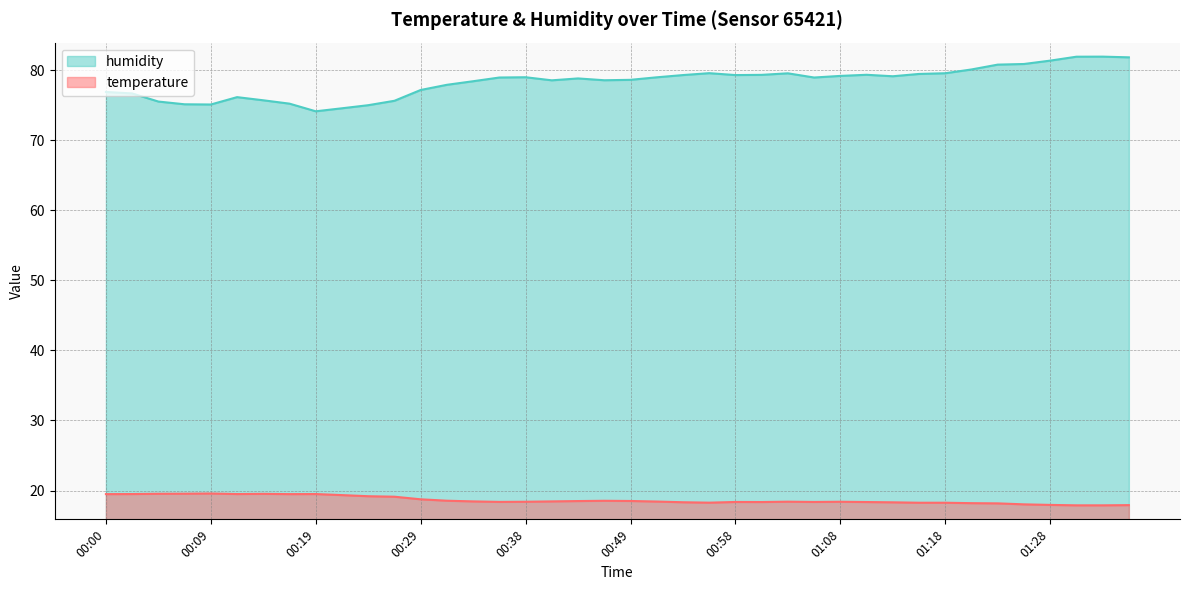

Reading right to left, transcribe all the data shown in this chart.

temperature: 01:35=17.9	01:33=17.9	01:30=17.9	01:28=17.9	01:25=18.0	01:23=18.2	01:20=18.2	01:18=18.3	01:16=18.3	01:13=18.3	01:11=18.4	01:08=18.4	01:06=18.4	01:03=18.4	01:01=18.4	00:58=18.4	00:56=18.3	00:54=18.3	00:51=18.4	00:49=18.5	00:46=18.5	00:44=18.5	00:41=18.4	00:38=18.4	00:36=18.4	00:34=18.4	00:31=18.6	00:29=18.8	00:26=19.1	00:24=19.2	00:21=19.4	00:19=19.5	00:17=19.5	00:14=19.5	00:12=19.5	00:09=19.6	00:07=19.6	00:05=19.5	00:02=19.5	00:00=19.5
humidity: 01:35=81.8	01:33=81.9	01:30=81.9	01:28=81.3	01:25=80.9	01:23=80.8	01:20=80.1	01:18=79.5	01:16=79.5	01:13=79.1	01:11=79.3	01:08=79.2	01:06=78.9	01:03=79.5	01:01=79.3	00:58=79.3	00:56=79.6	00:54=79.3	00:51=79.0	00:49=78.6	00:46=78.5	00:44=78.8	00:41=78.5	00:38=79.0	00:36=78.9	00:34=78.4	00:31=77.9	00:29=77.2	00:26=75.6	00:24=75.0	00:21=74.5	00:19=74.1	00:17=75.2	00:14=75.7	00:12=76.1	00:09=75.1	00:07=75.1	00:05=75.5	00:02=76.7	00:00=76.9